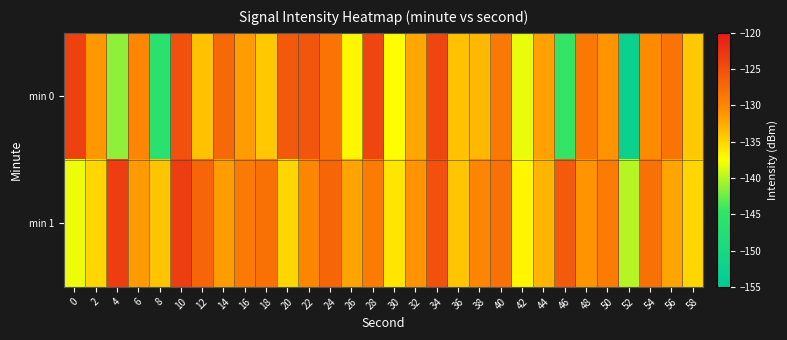

List the series in order of their peak value, lowest first.

min 0, min 1